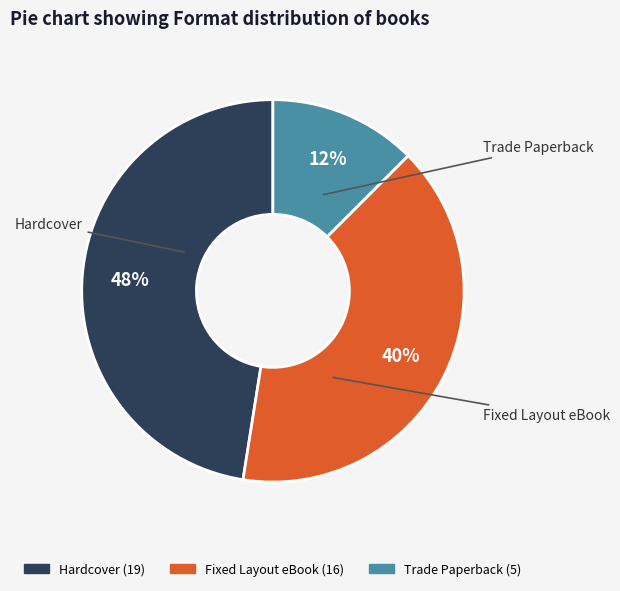

To the nearest percent, what is the average slice percentage?

33%